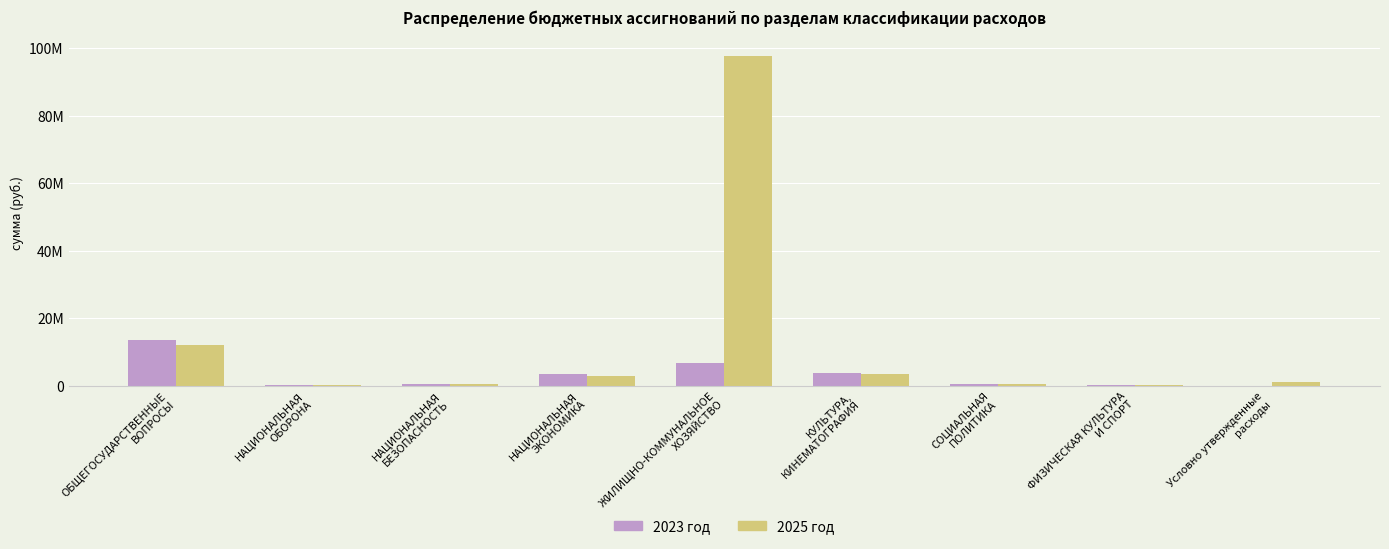

What is the total value across all series at НАЦИОНАЛЬНАЯ
ЭКОНОМИКА?

6463143.8